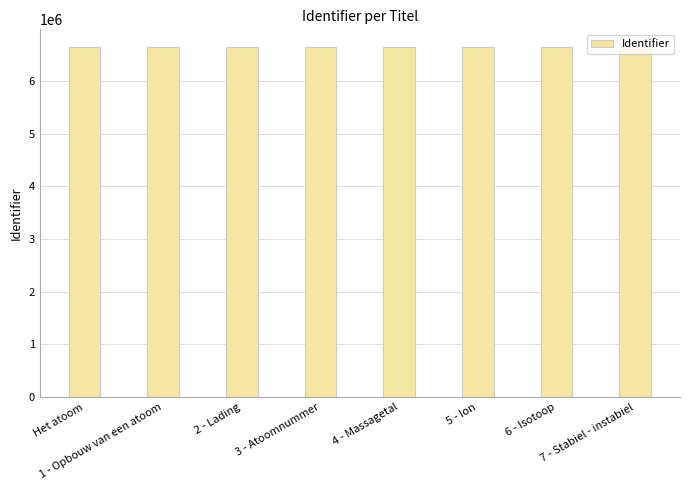

What is the greatest value displayed?

6644109